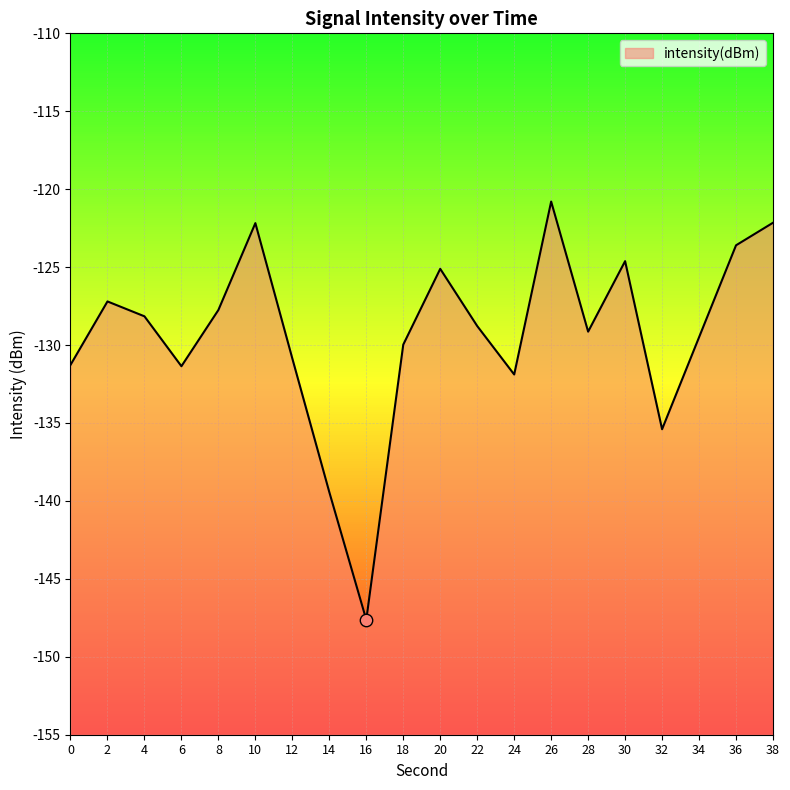

Between 32 and 36, which is larger?

36